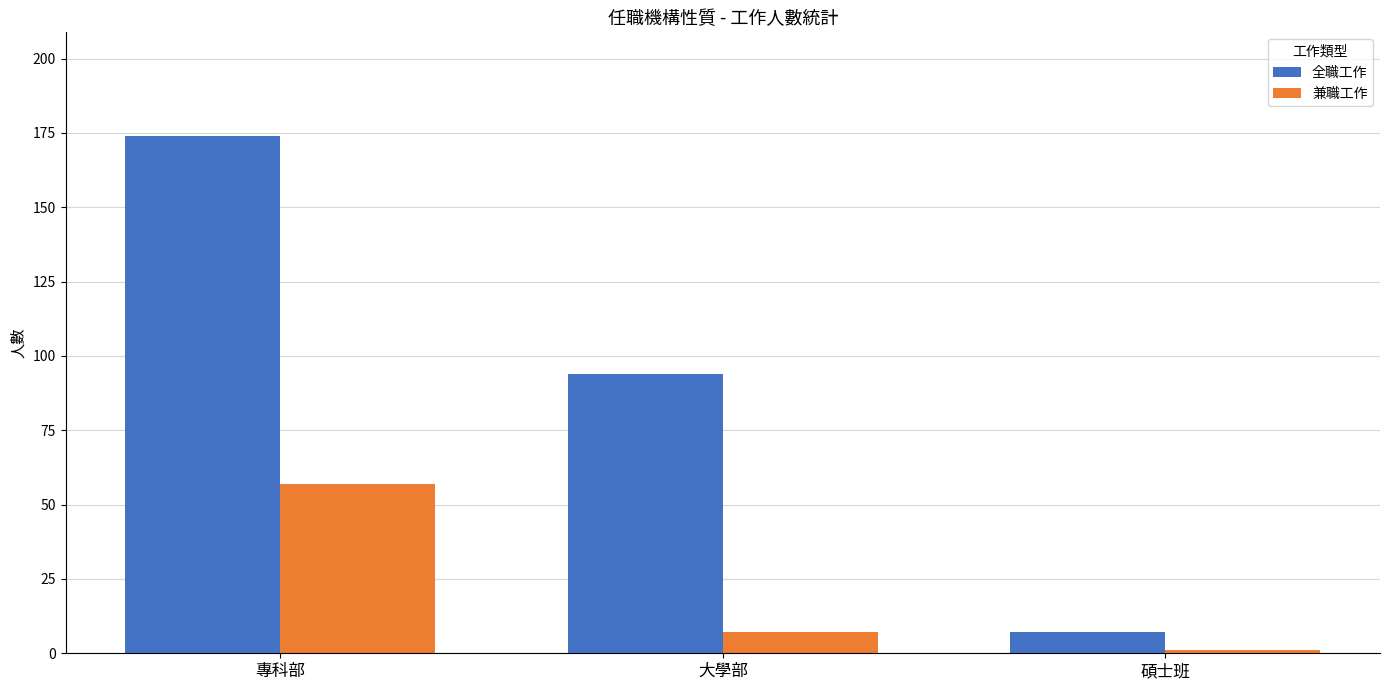

Reading left to right, list all the values displayed in this chart.

全職工作: 174	94	7
兼職工作: 57	7	1